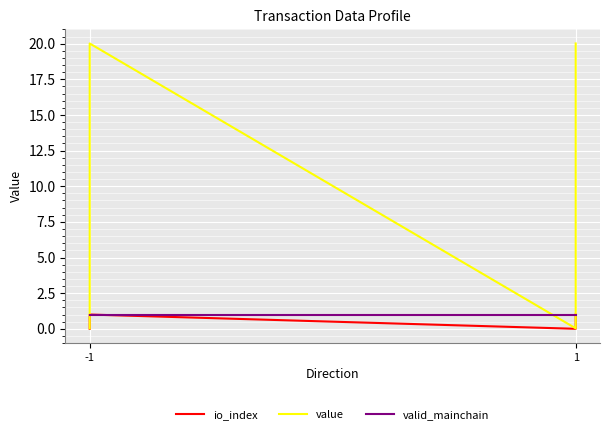

Which category has the lowest value across all series?

-1